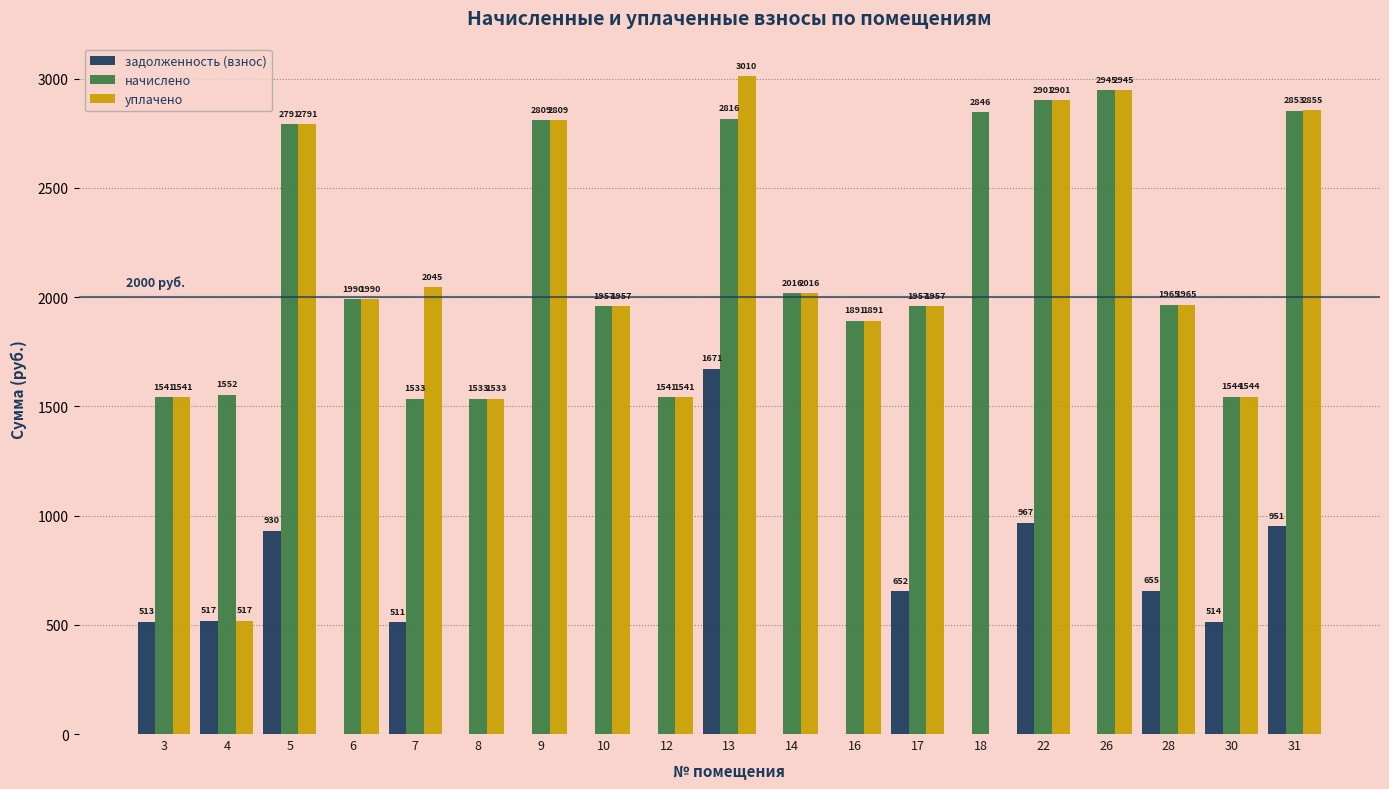

Does the chart contain stacked bars?

No